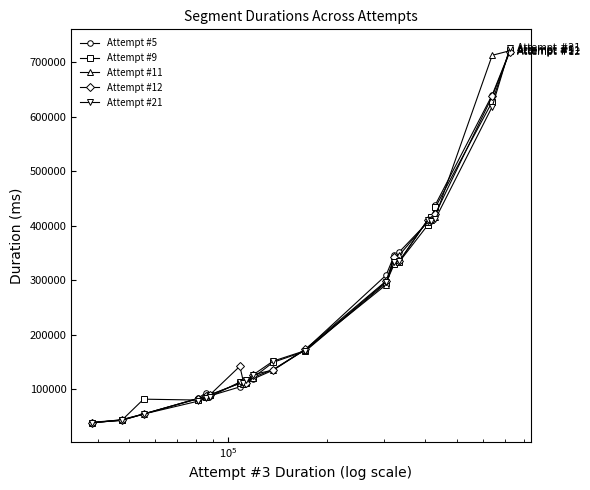

True or false: Attempt #9 has more than 0 interior local peaks.

True